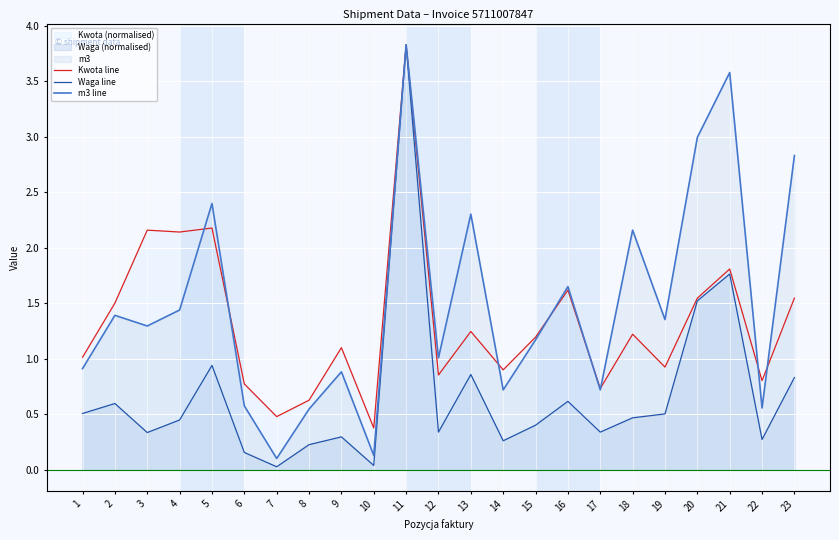

Does the chart display data point markers on the line(s)?

No